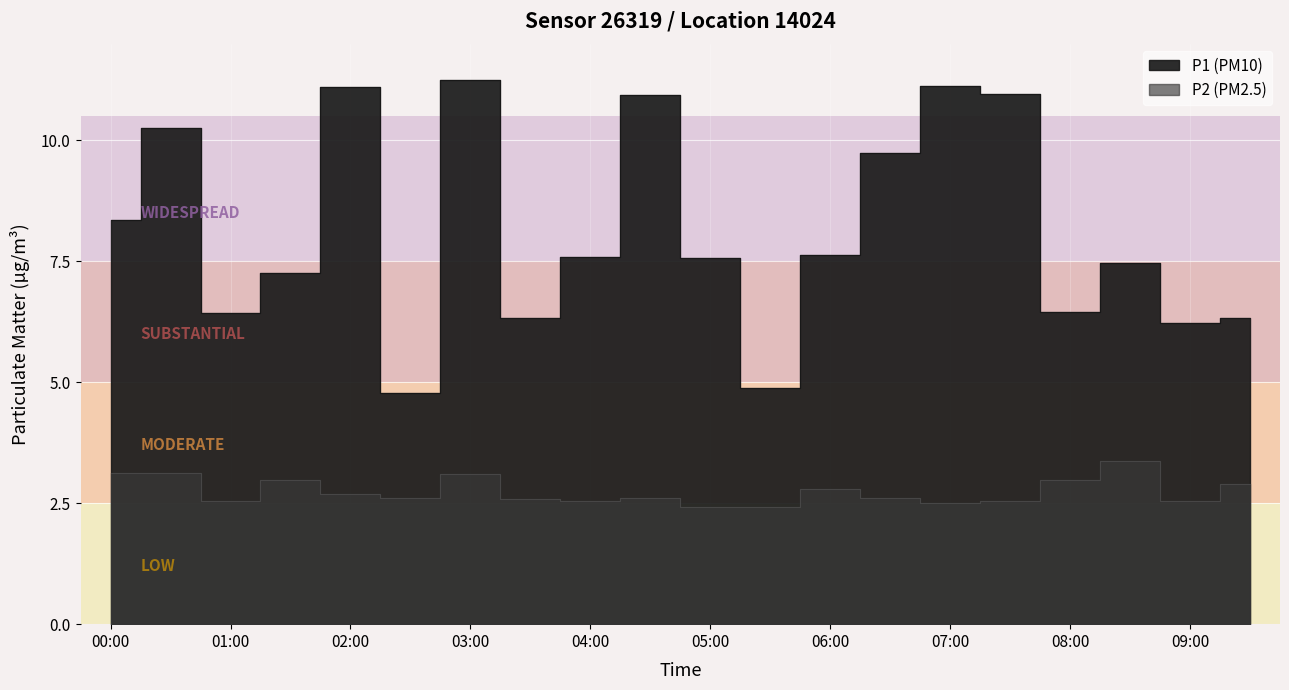

What is the value of the P2 point at the 14th from the left?

2.6